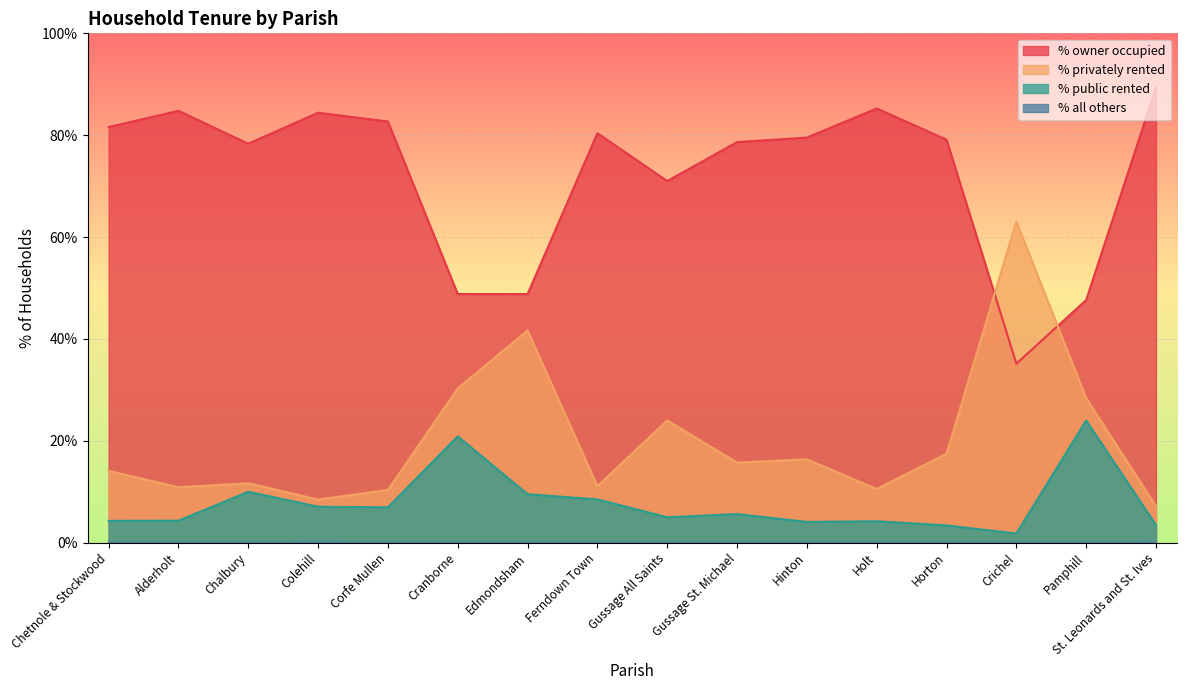

Which has a higher value, Ferndown Town or Gussage All Saints?

Ferndown Town